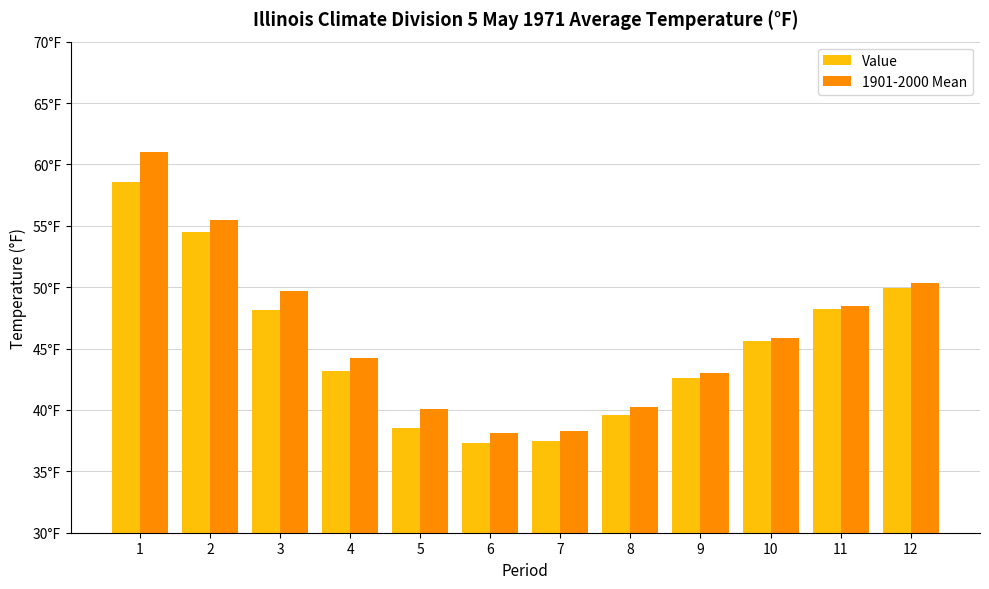

Does the chart contain any negative values?

No